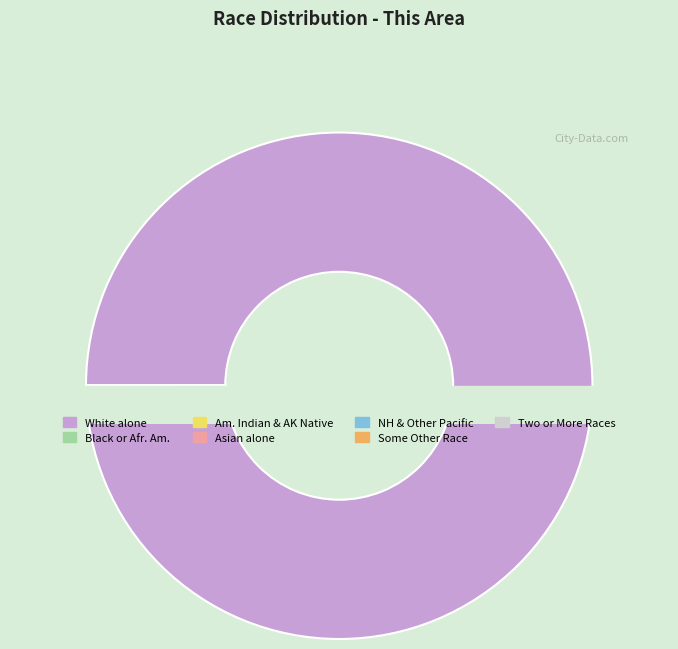

Rank the categories by value from lowest to highest.

Native Hawaiian and Other Pacific, American Indian and Alaska Native, Black or African American alone, Some Other Race alone, Two or More Races, Asian alone, White alone